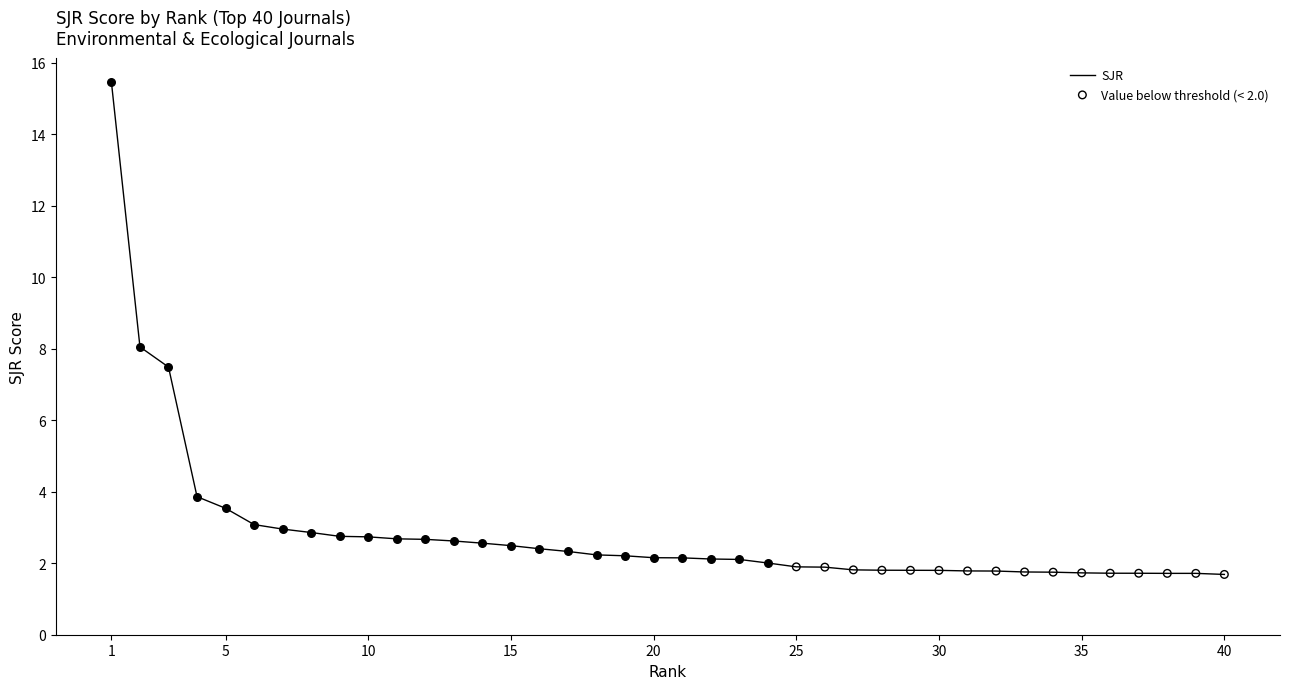

What is the smallest value displayed?

1.7